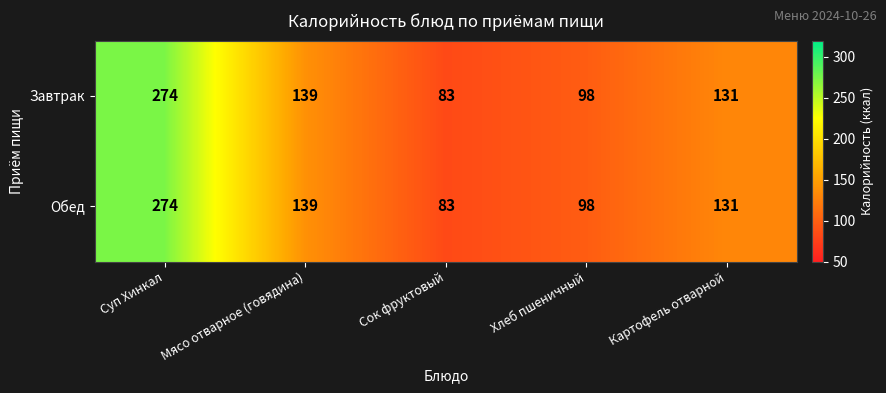

Reading right to left, list all the values displayed in this chart.

Завтрак: Картофель отварной=131	Хлеб пшеничный=98	Сок фруктовый=83	Мясо отварное (говядина)=139	Суп Хинкал=274
Обед: Картофель отварной=131	Хлеб пшеничный=98	Сок фруктовый=83	Мясо отварное (говядина)=139	Суп Хинкал=274